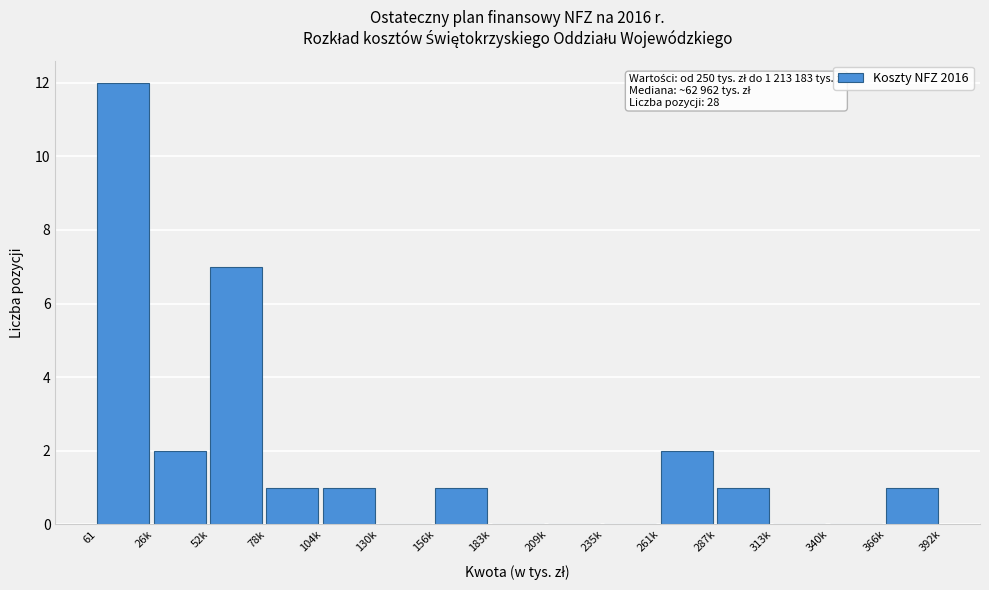

Reading left to right, transcribe all the data shown in this chart.

61=12	26k=2	52k=7	78k=1	104k=1	130k=0	156k=1	183k=0	209k=0	235k=0	261k=2	287k=1	313k=0	340k=0	366k=1